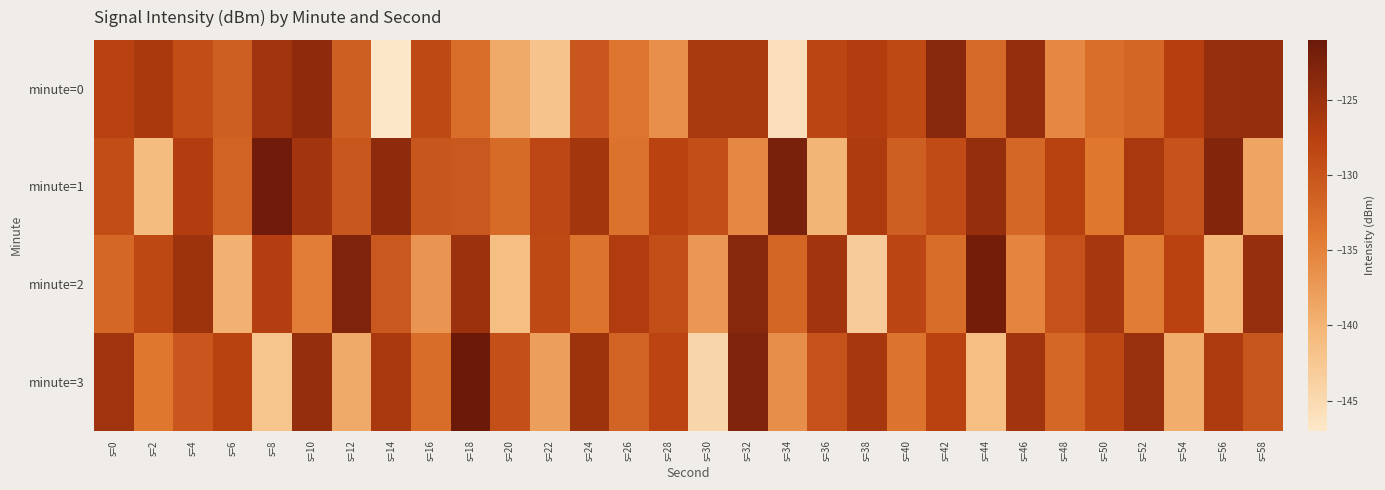

What is the total value across all series at s=32?

-508.3